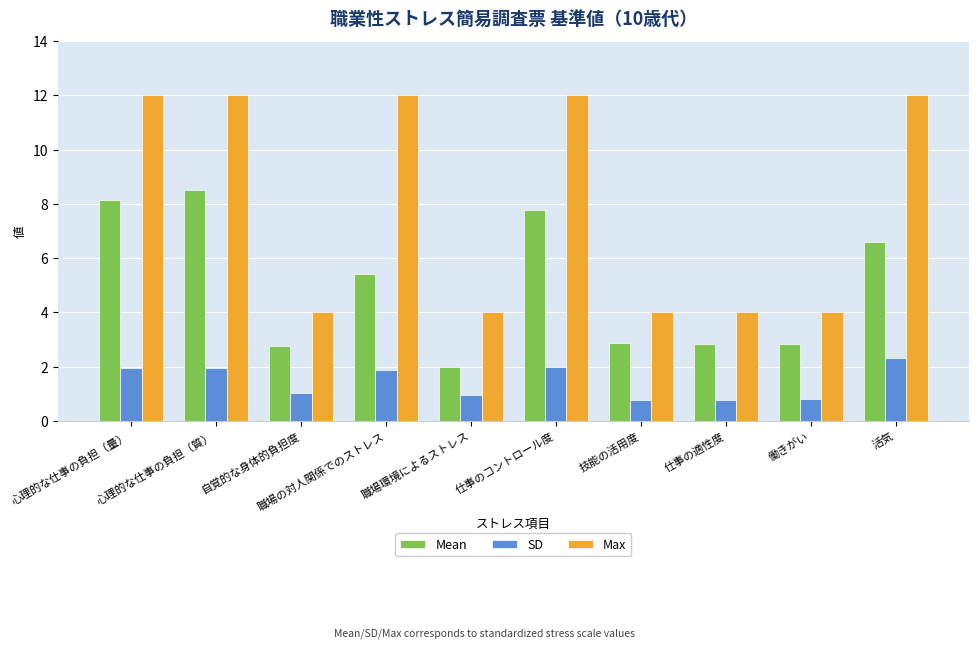

What is the label of the 7th bar from the right?

職場の対人関係でのストレス